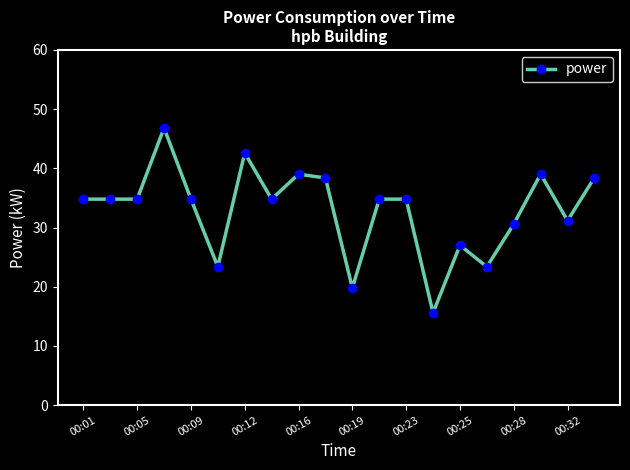

True or false: the data has more than 2 interior local peaks.

True